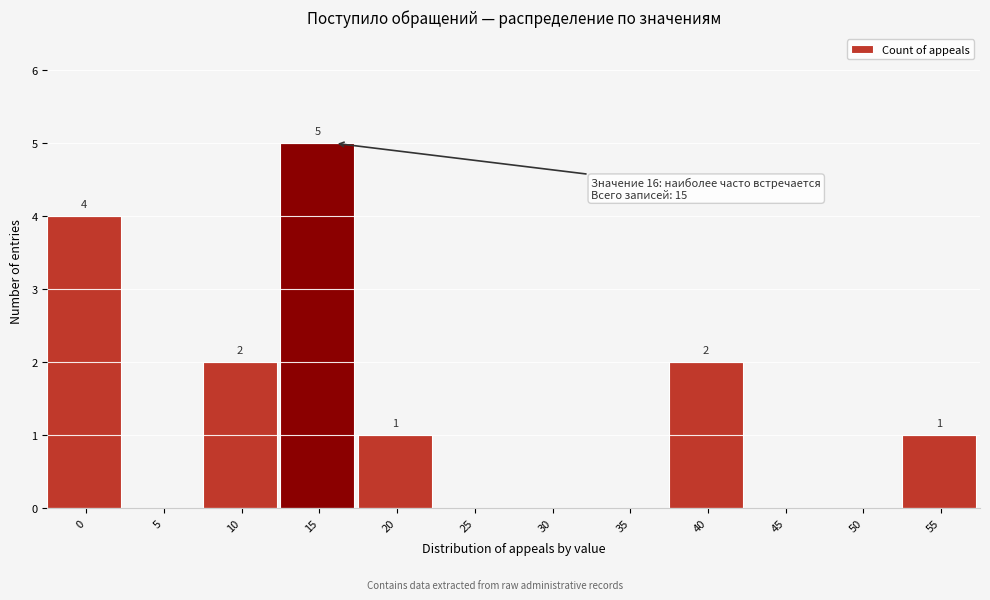

Reading right to left, extract all data points from this chart.

55=1	50=0	45=0	40=2	35=0	30=0	25=0	20=1	15=5	10=2	5=0	0=4